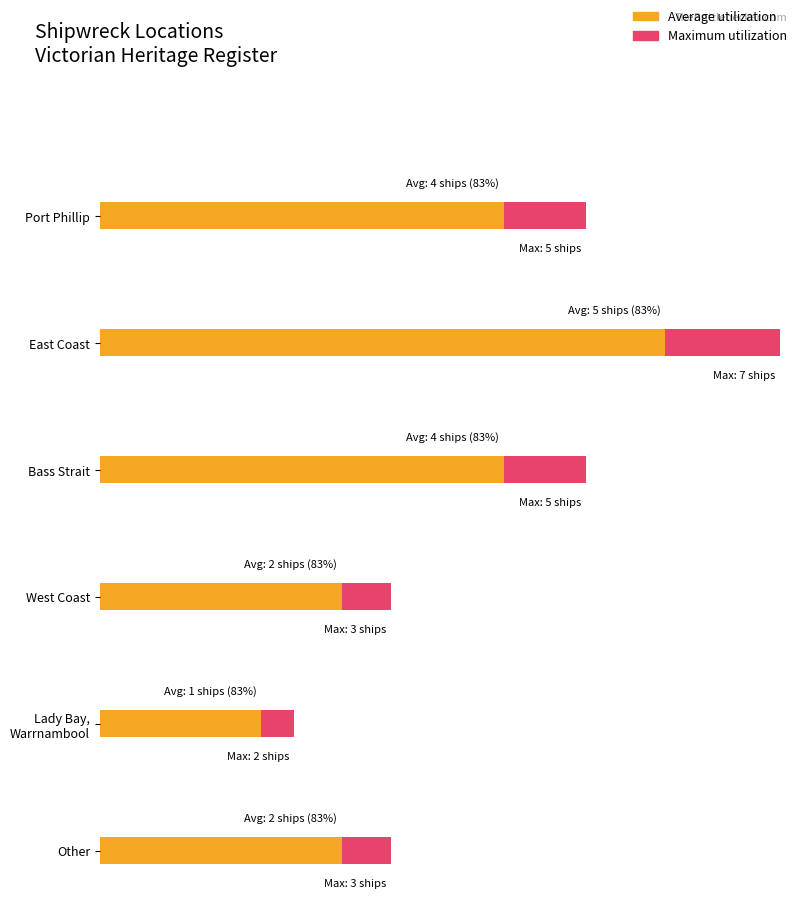

Count the number of categories in the chart.

6